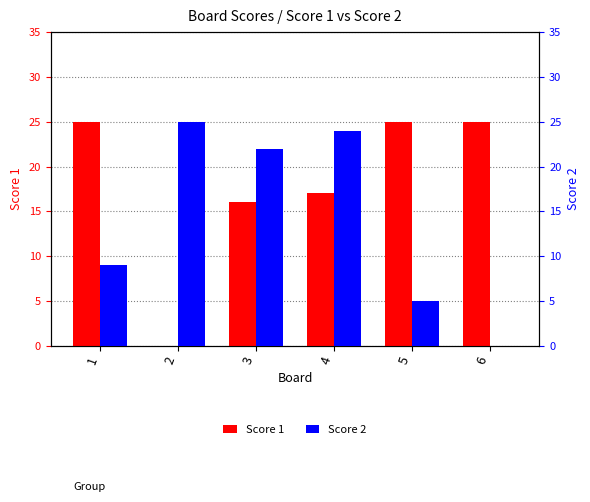

Which series has the largest range (max minus min)?

Score 1